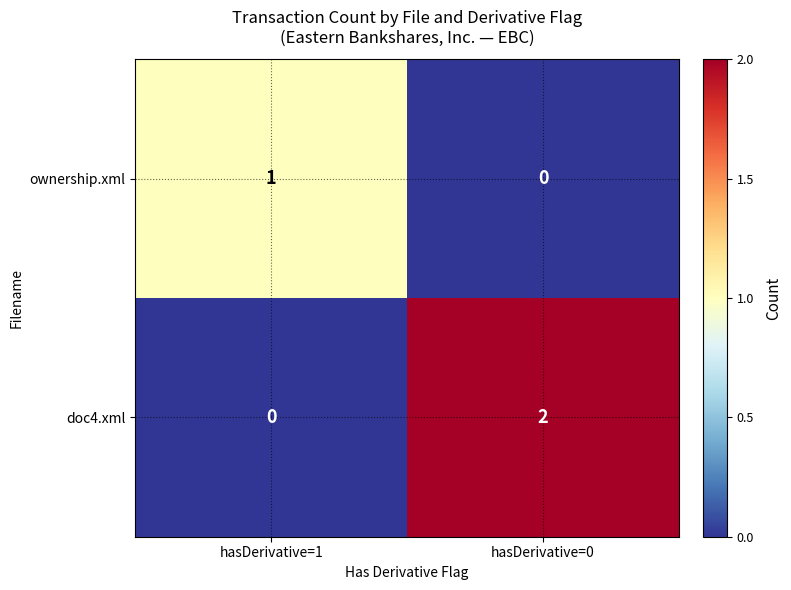

At which label is doc4.xml closest to 1?

hasDerivative=1